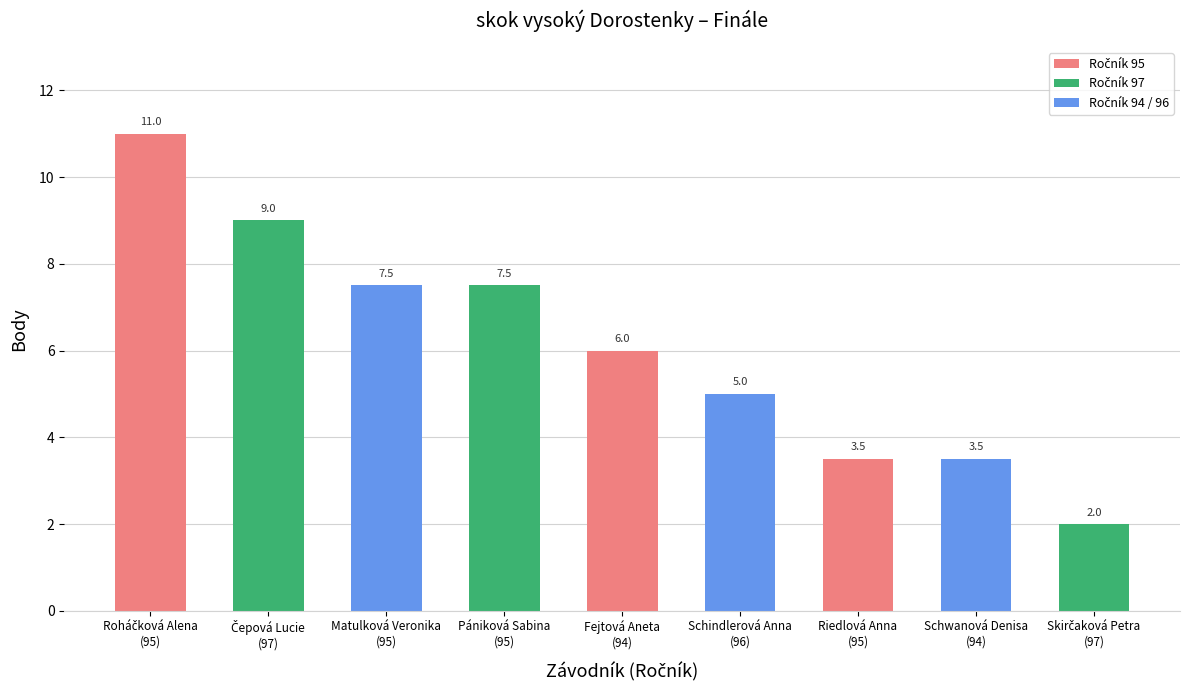

True or false: the data shows 1.2 at Riedlová Anna
(95).

False